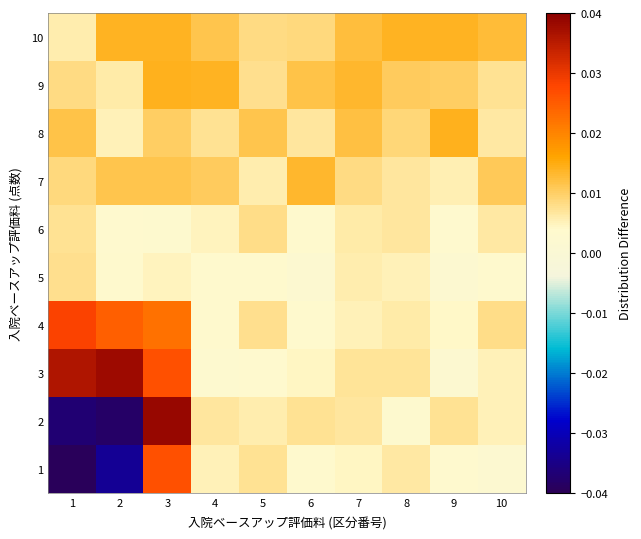

At how many categories does at least one series exceed 0?

10